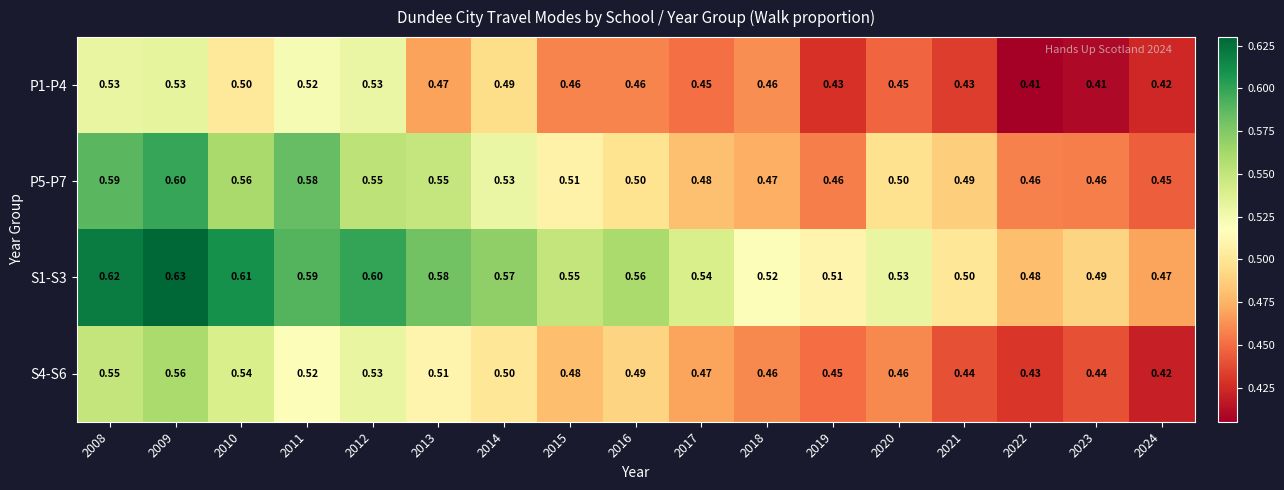

Is the value of S4-S6 at 2024 greater than the value of P1-P4 at 2016?

No